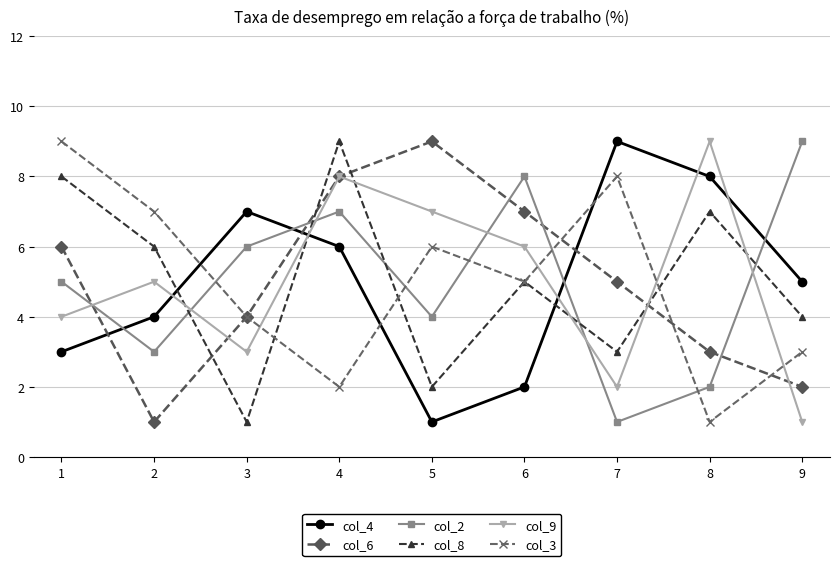

At which category is the sum across all series the highest?

4